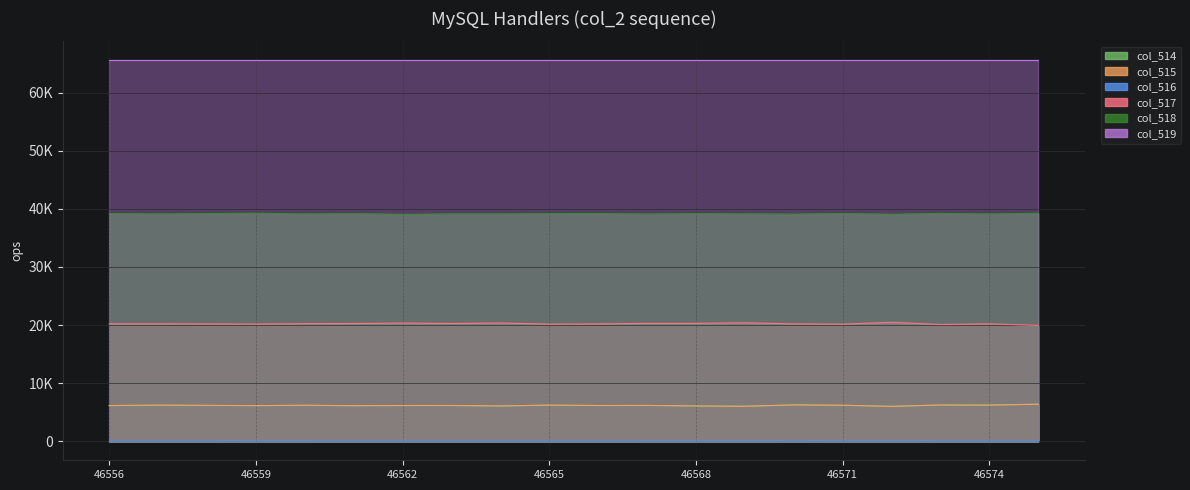

Is it true that col_517 equals 6836 at 46573?

False